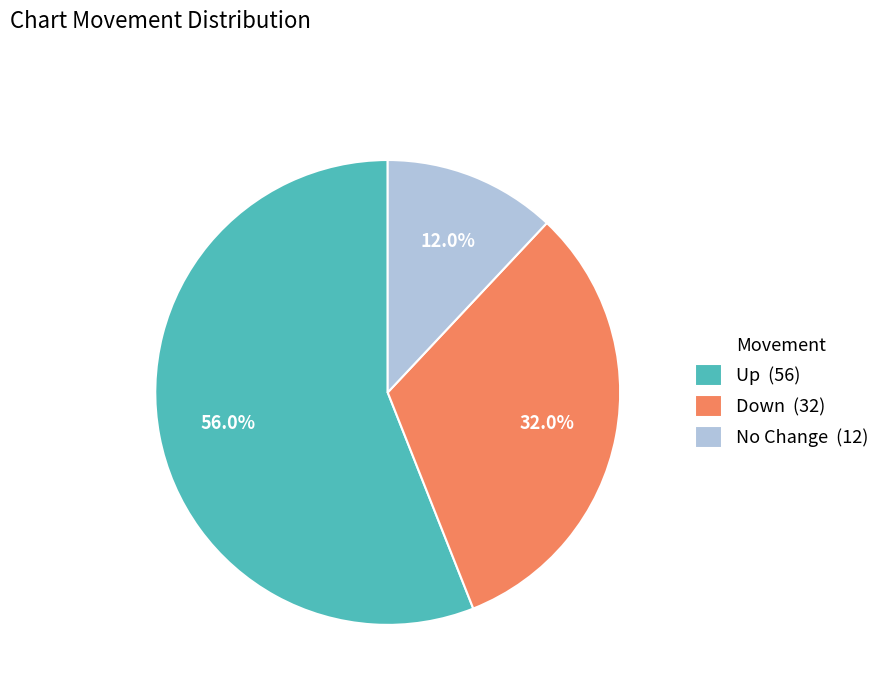

How many slices are in this pie chart?

3